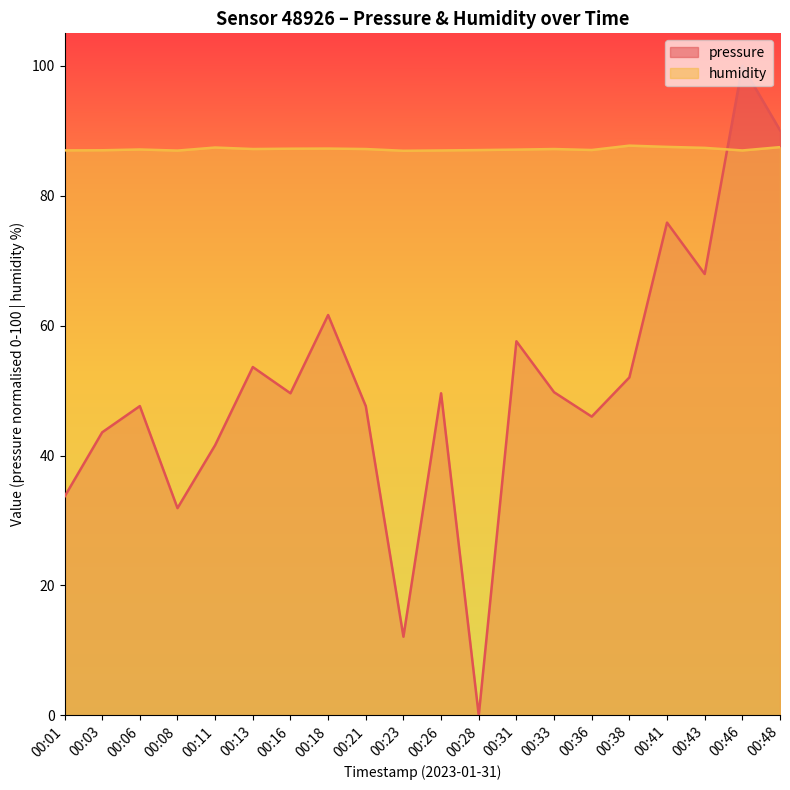

At how many categories does at least one series exceed 43?

20